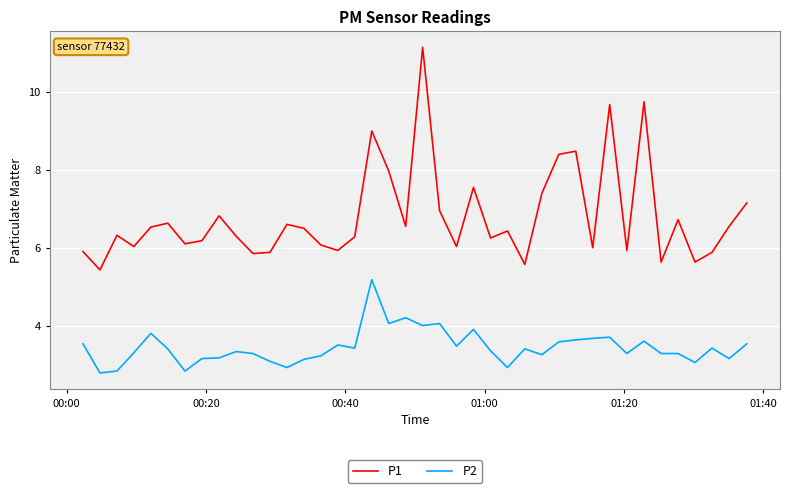

Which series has the largest total across all categories?

P1